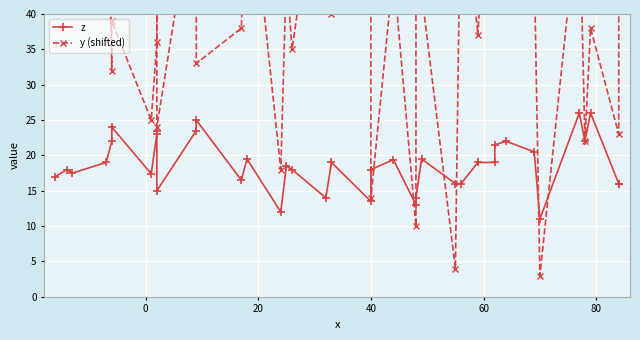

After their last crossing, which series has the higher values: z or y (shifted)?

y (shifted)